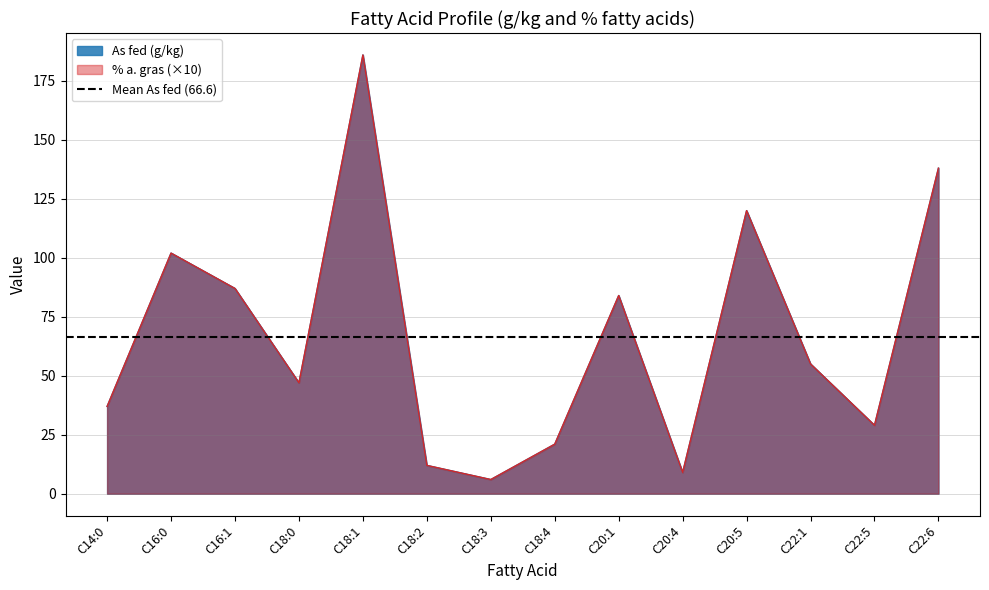

At which category does the chart reach its peak across all series?

C18:1